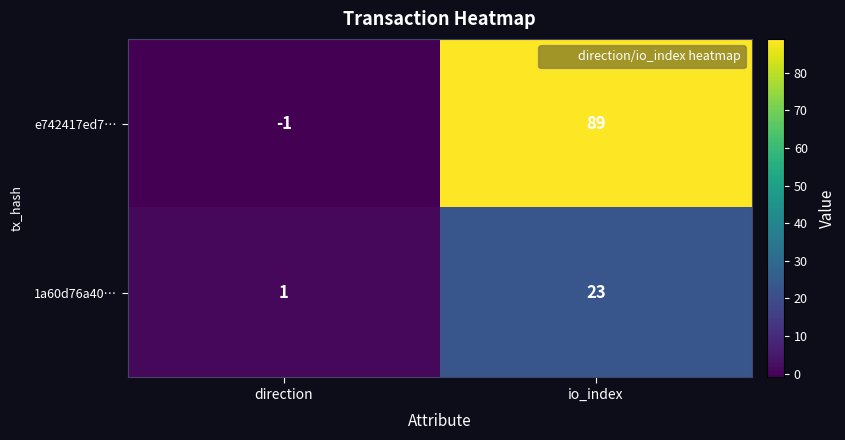

At which label is e742417ed7… closest to 44?

direction